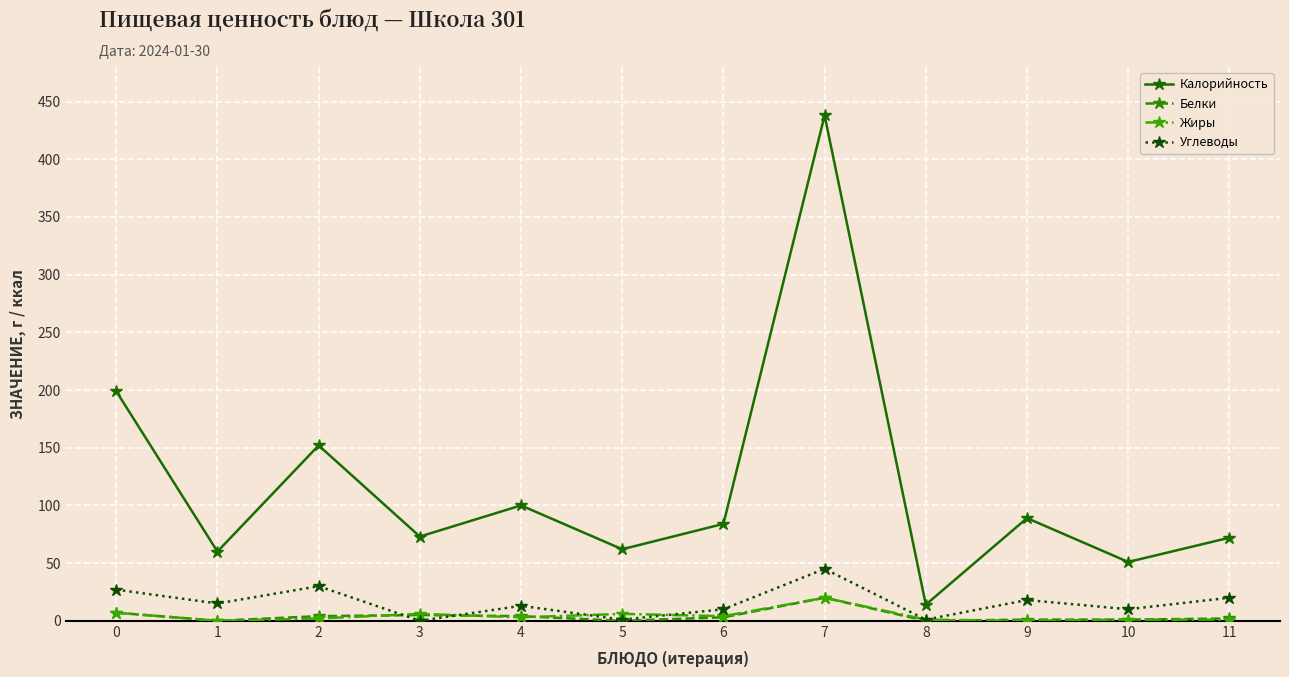

How many series are shown in this chart?

4